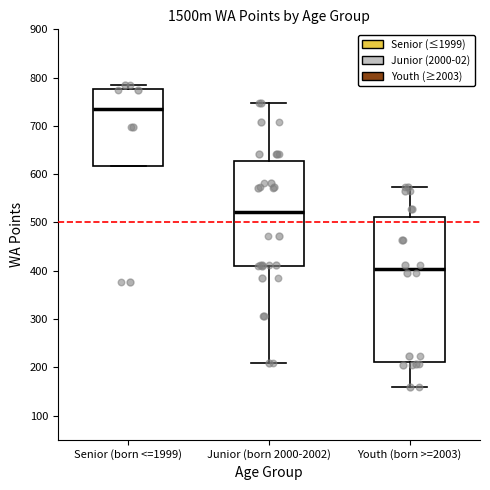

Where does the median line of the box for Senior (born <=1999) sit on the y-axis? The values are not printed on the chart, so give them approximately, as read against the axis.

740